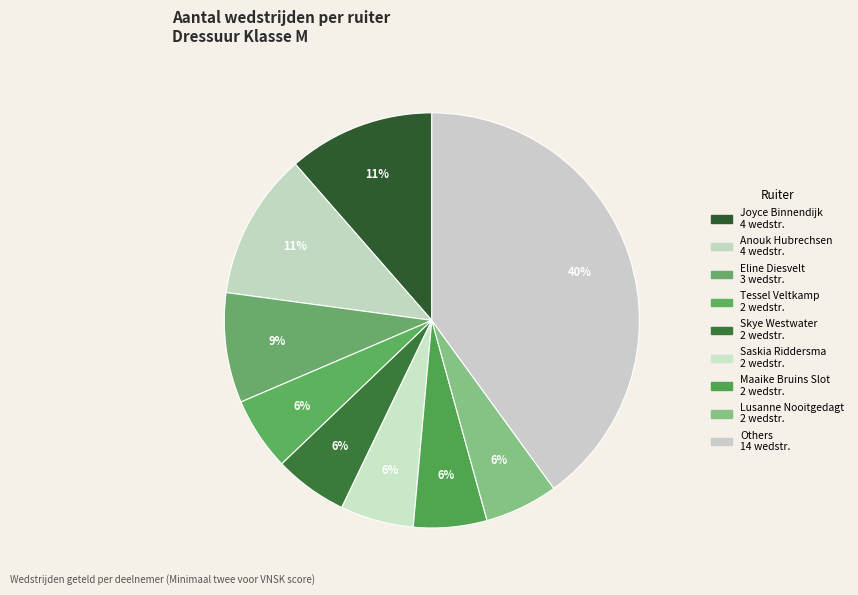

Is there any slice that represents more than half of the pie?

No